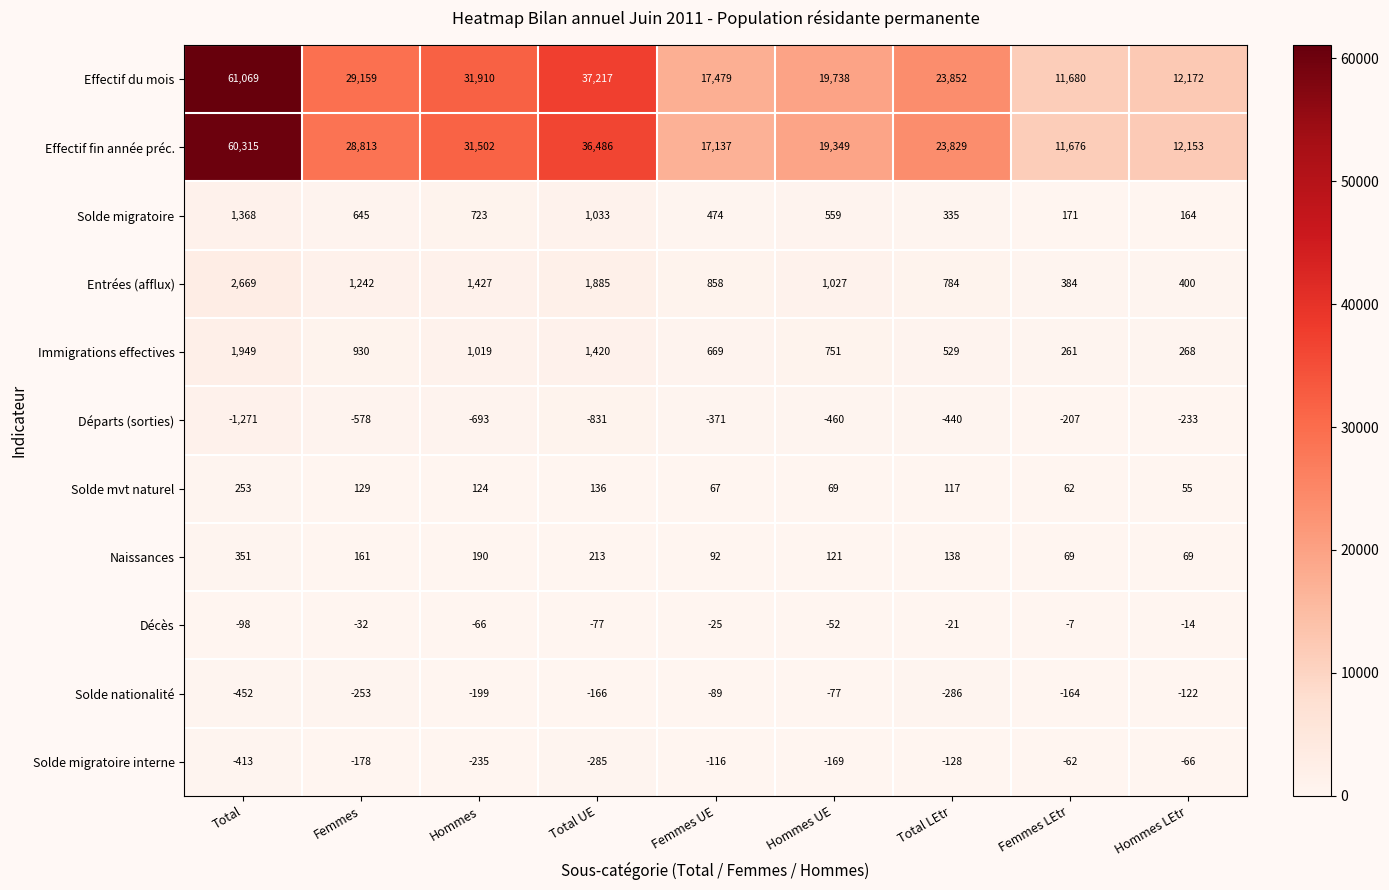

What is the difference between the maximum and minimum values in the Effectif fin année préc. series?

48639